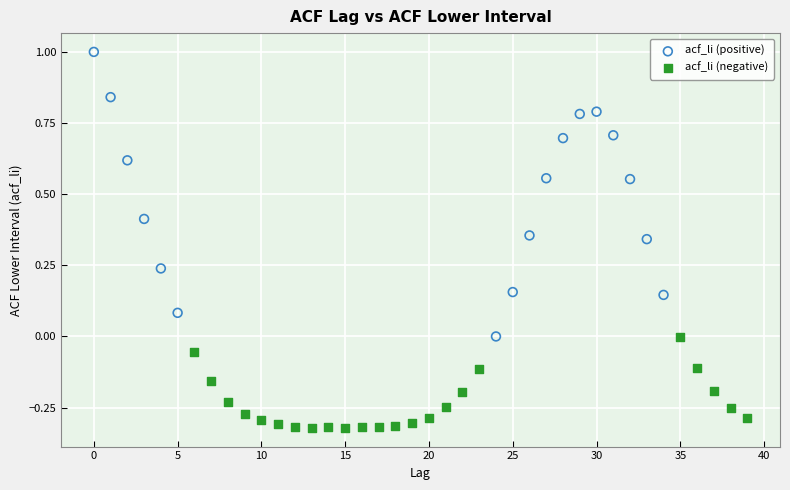

Which series reaches the minimum Y coordinate?

acf_li (negative)